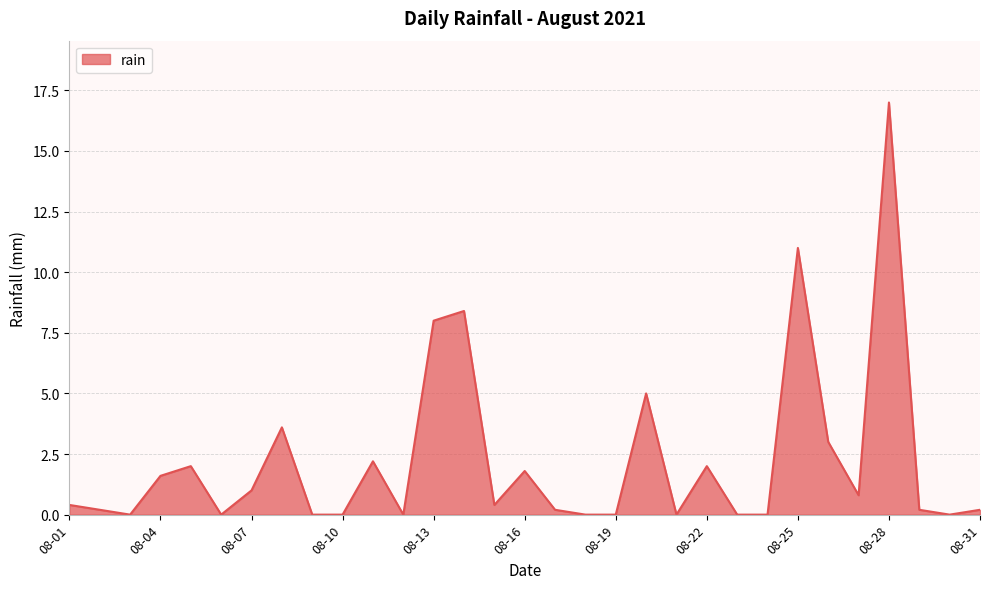

How many lines are shown in the chart?

1